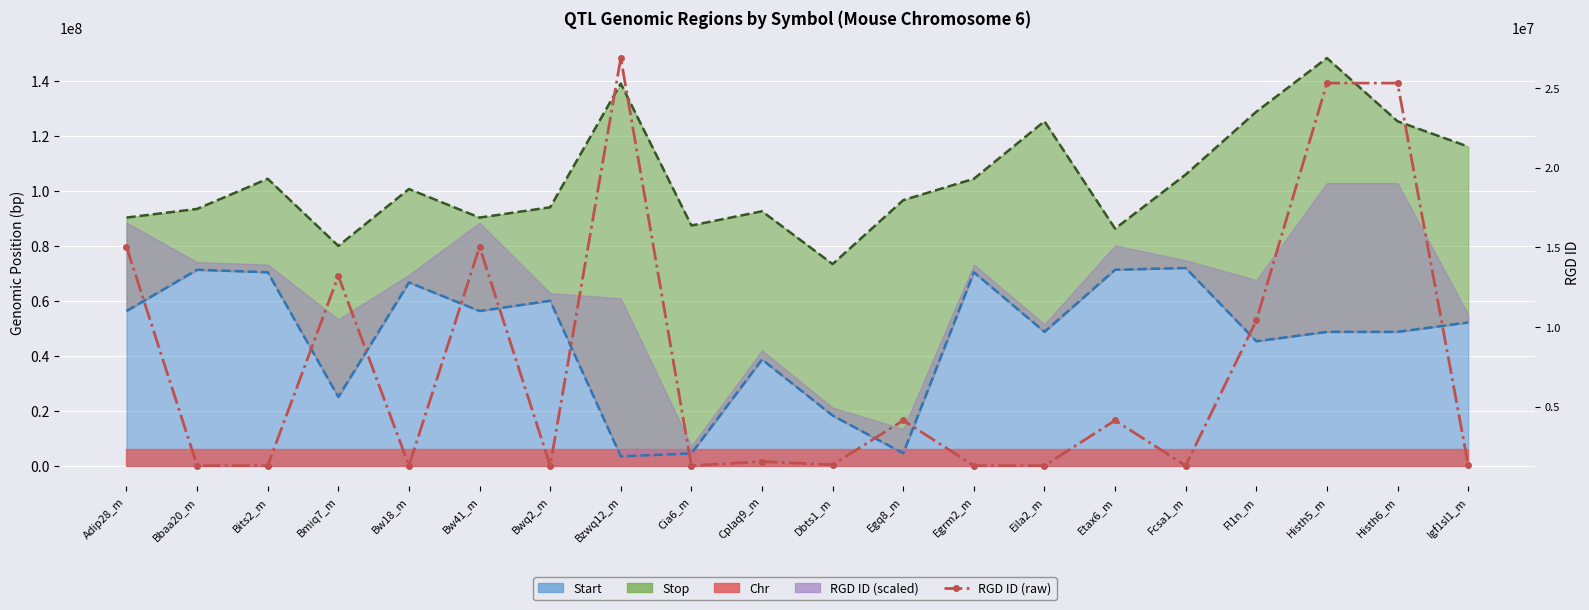

Is it true that the value at Bw41_m is 8589513?

False